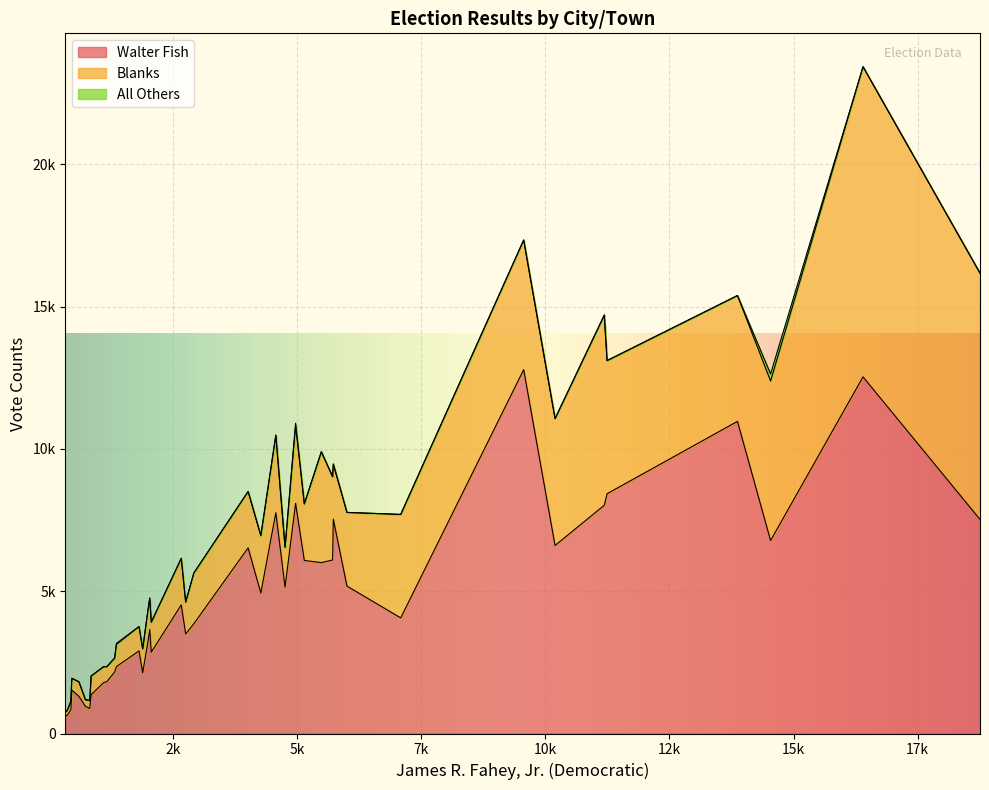

The Walter Fish series shows 3444 at Reading. True or false?

False